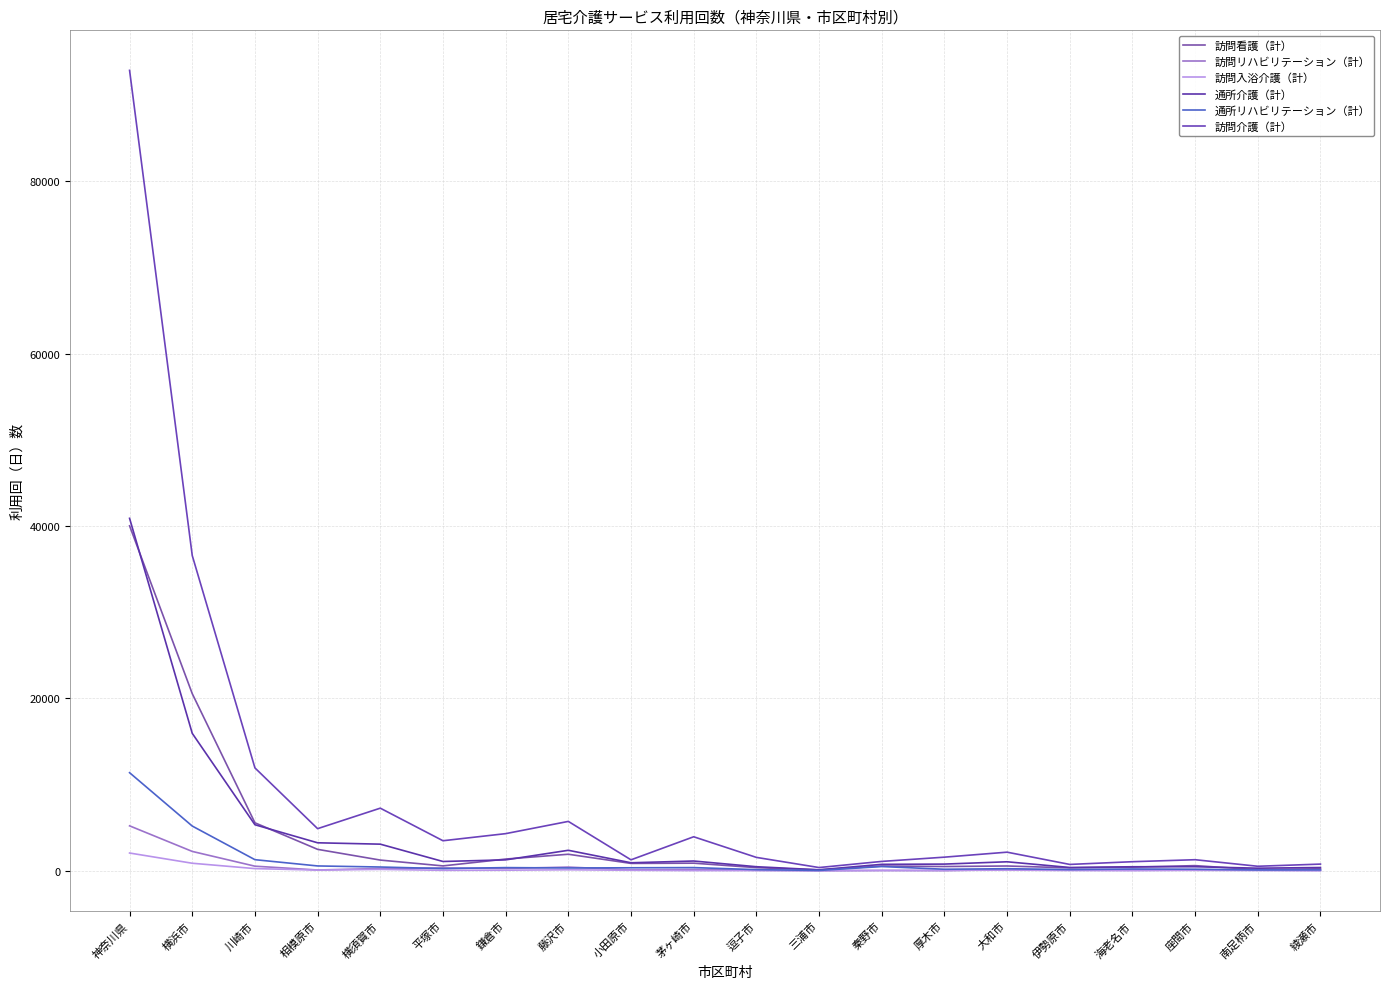

Does the chart have visible grid lines?

Yes